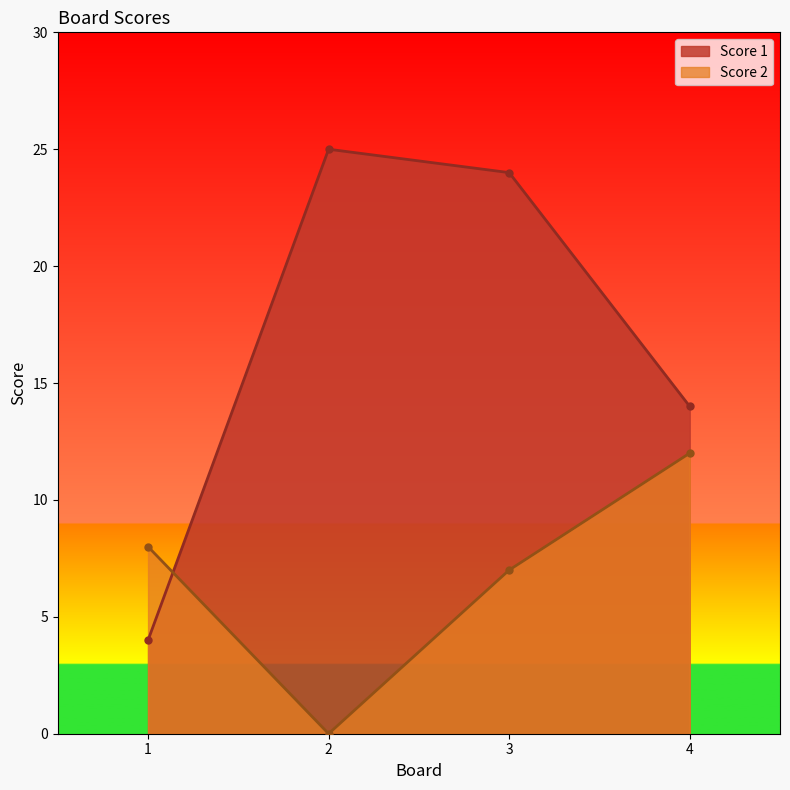

How many intersections are there between Score 2 and Score 1?

1